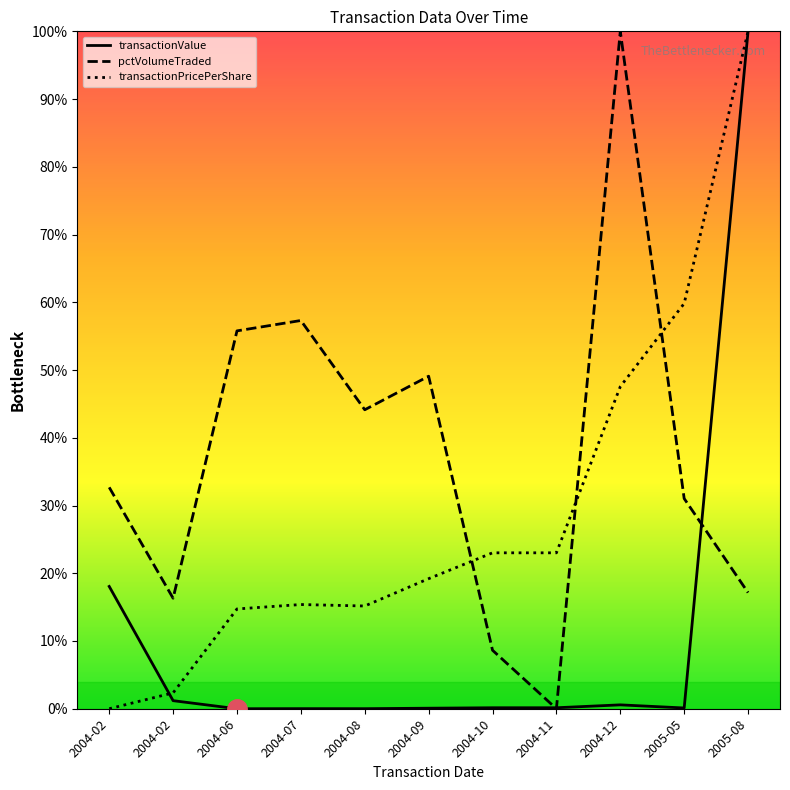

What is the value of the pctVolumeTraded point at the 9th from the left?

100.0